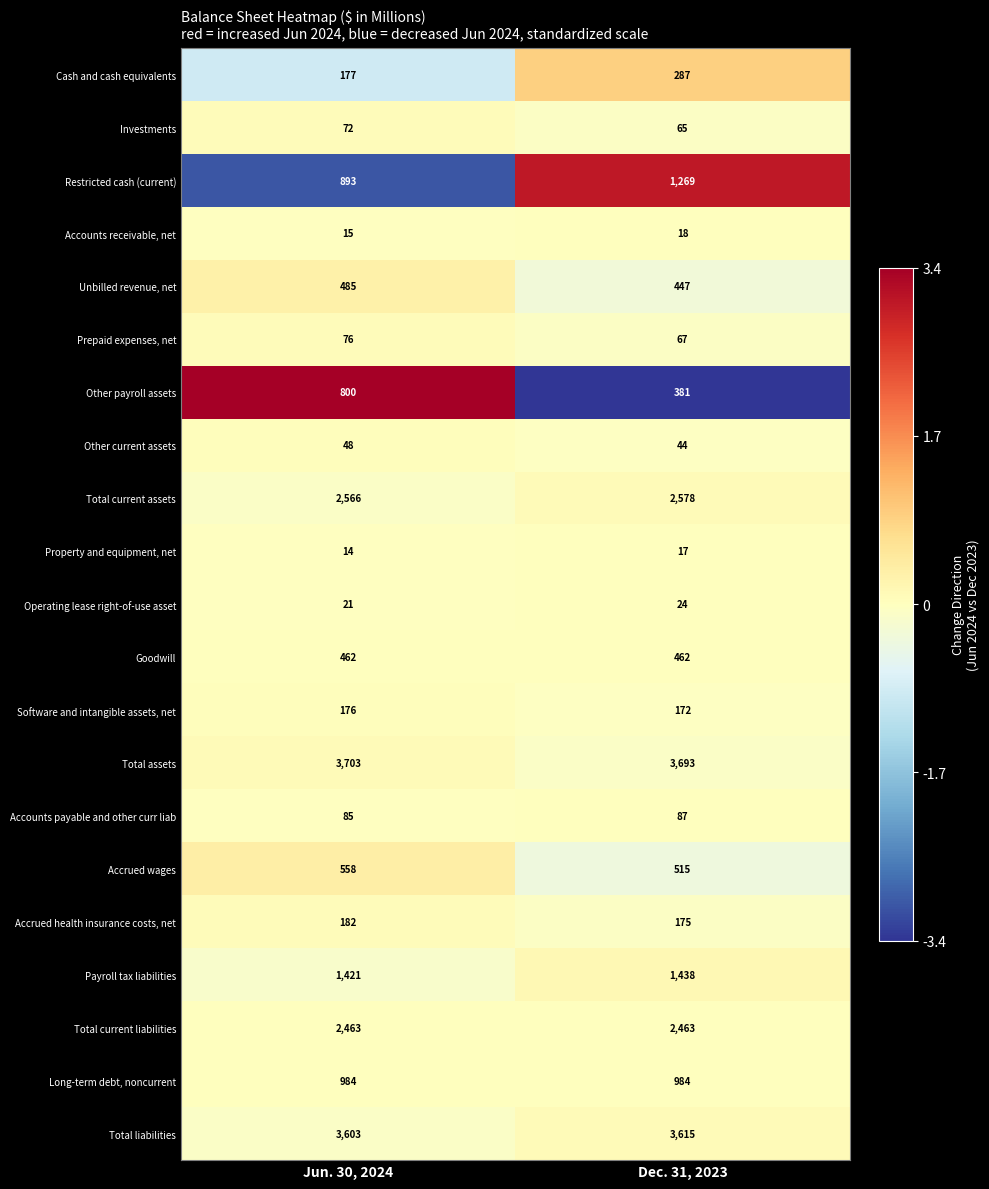

How many distinct data groups are displayed?

21